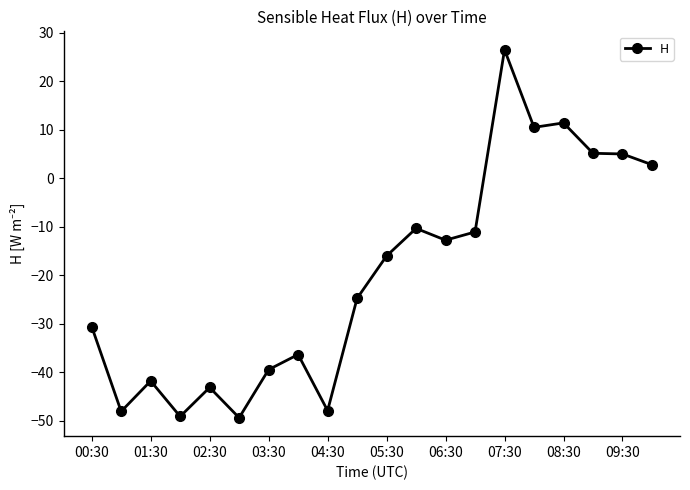

What is the difference between the second highest and second lowest values?

60.6